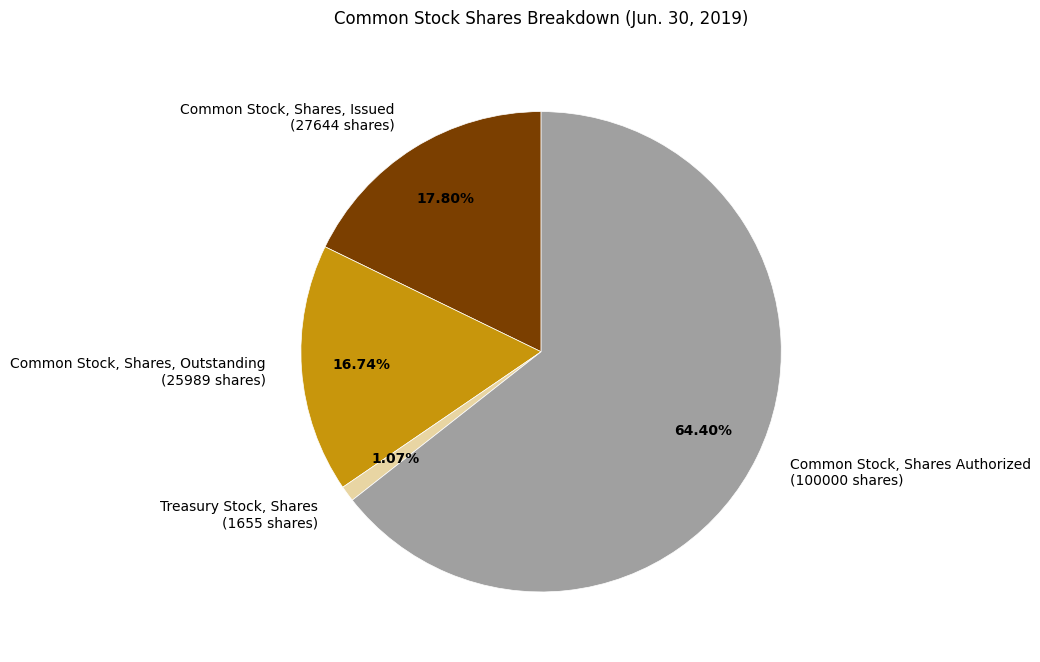

To the nearest percent, what is the average slice percentage?

25%